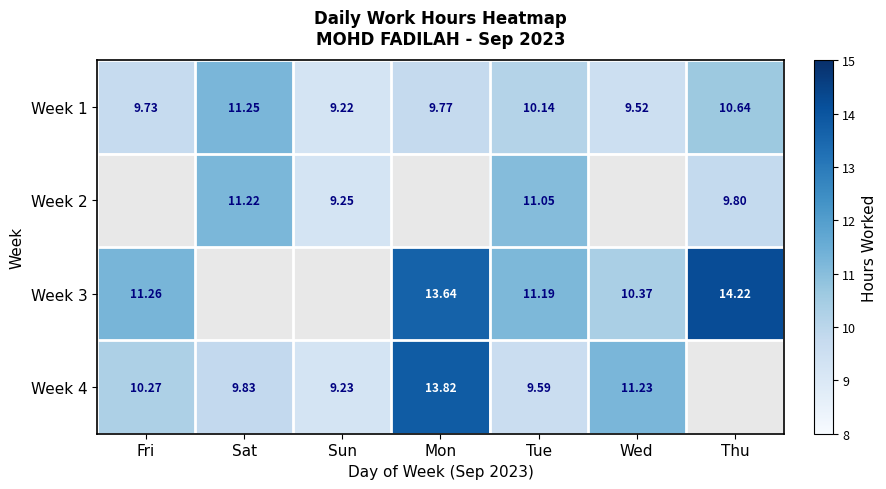

Is the value of Week 1 at Fri greater than the value of Week 4 at Sun?

Yes